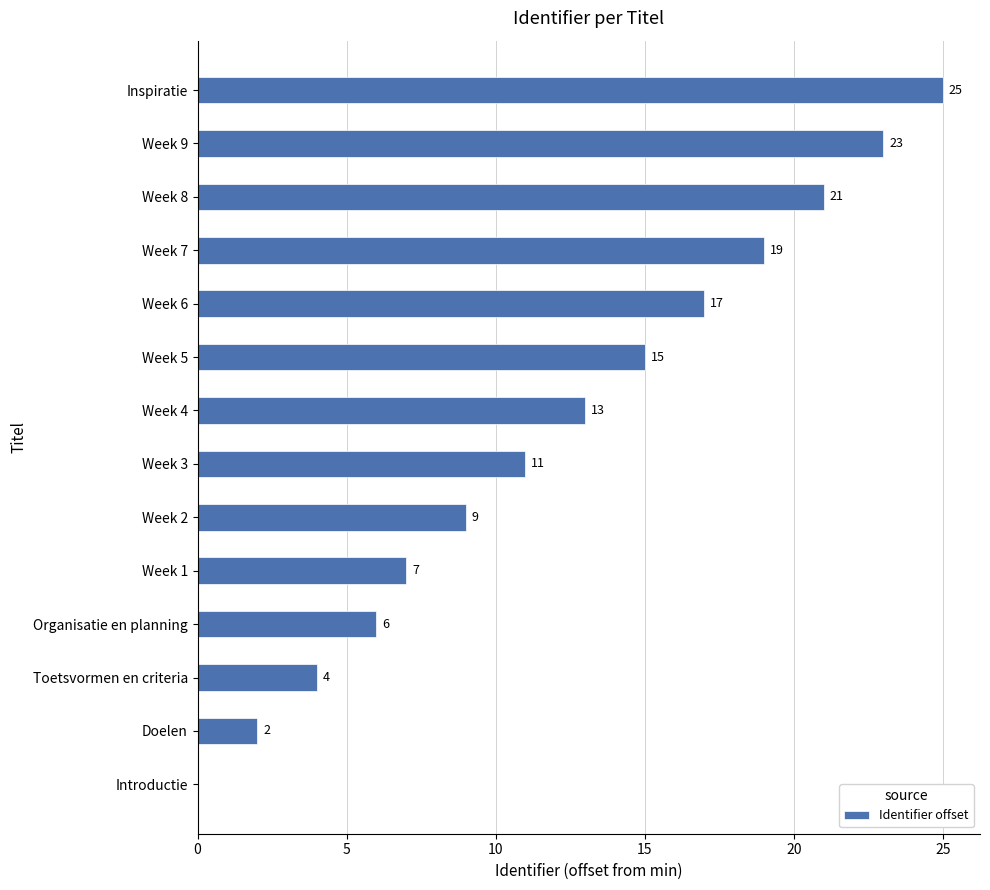

The chart shows a value of 8 at Week 6. True or false?

False